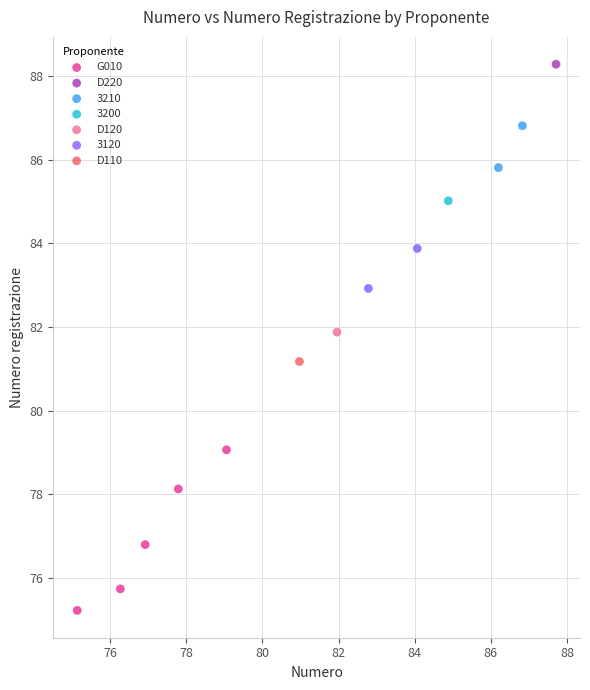

What are all the series names shown in the legend?

G010, D220, 3210, 3200, D120, 3120, D110